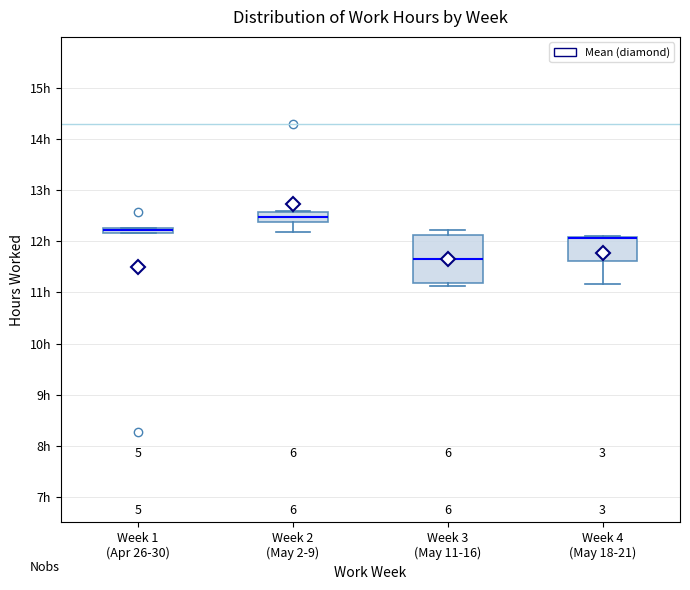

Where is the lower edge of the box for Week 1 (Apr 26-30) on the y-axis? The values are not printed on the chart, so give them approximately, as read against the axis.

12.2